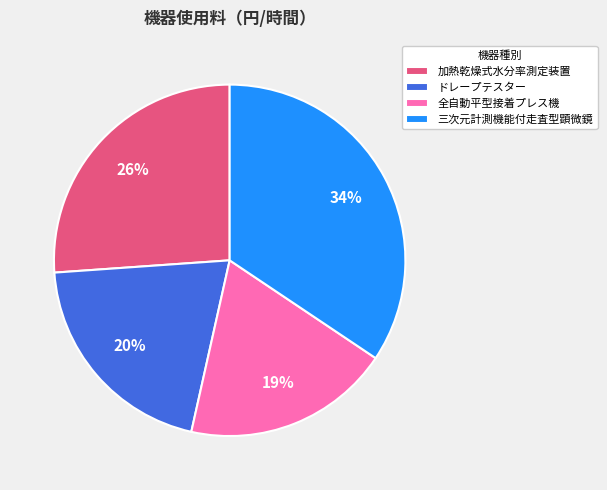

The 三次元計測機能付走査型顕微鏡 slice represents 26% of the pie. True or false?

False